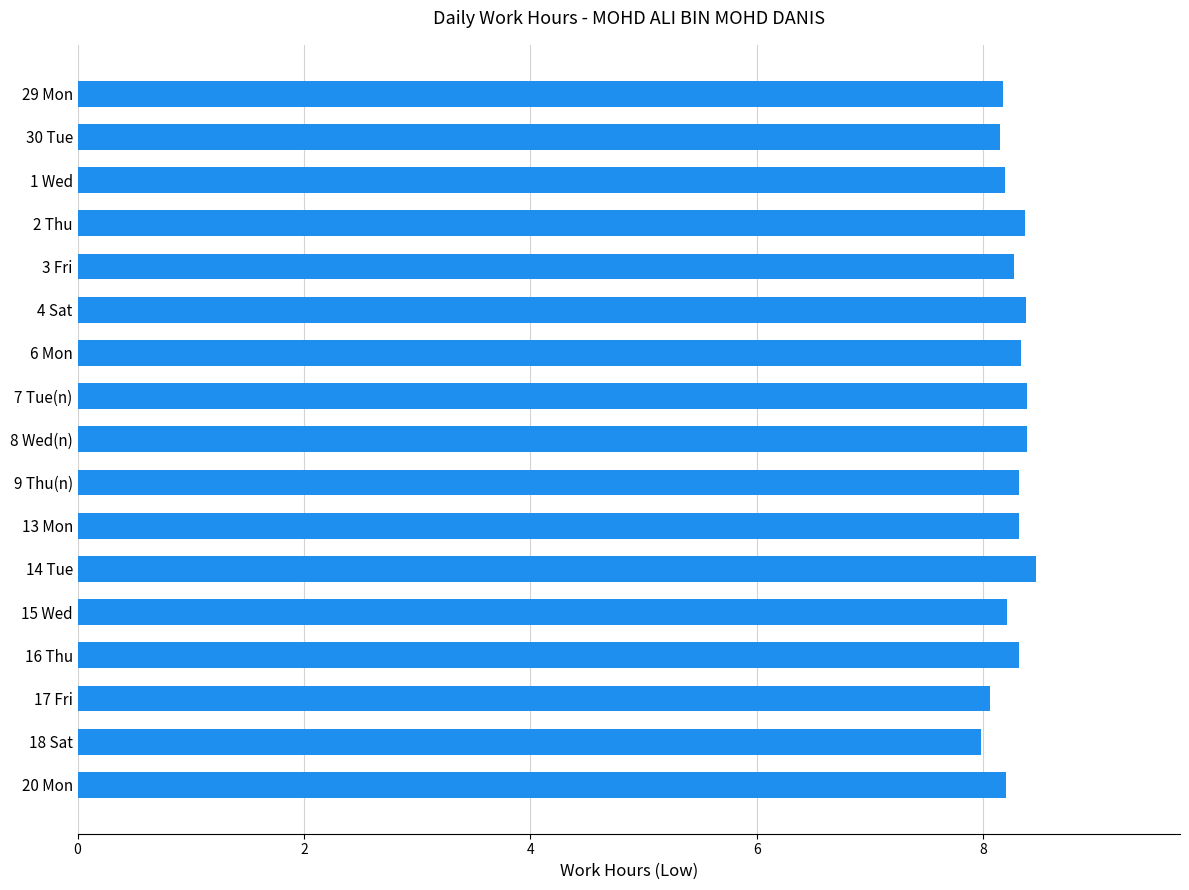

The value at 2 Thu is 8.4. True or false?

True